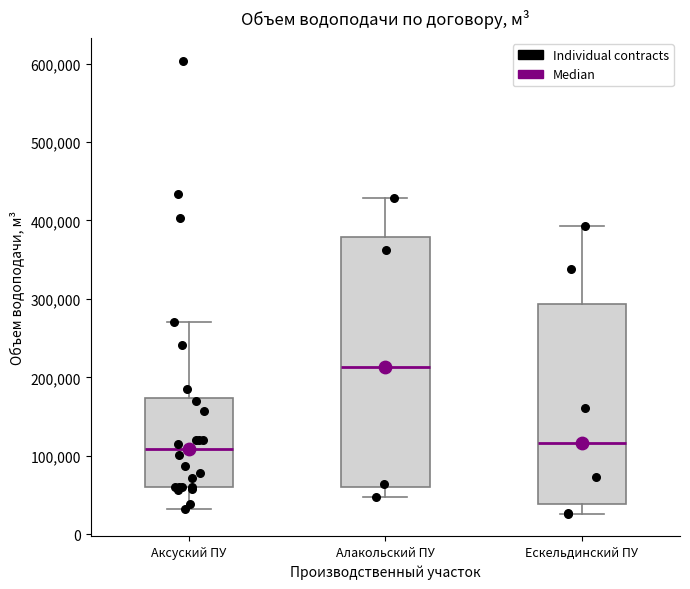

Reading left to right, read every box against the y-axis: the position of its median line, the range the box covers, and the ends of its whiskers. The values are not printed on the chart, so give them approximately, as read against the axis.

Аксуский ПУ: median 110000, box 60000 to 170000, whiskers 30000 to 270000
Алакольский ПУ: median 210000, box 60000 to 380000, whiskers 50000 to 430000
Ескельдинский ПУ: median 120000, box 40000 to 290000, whiskers 30000 to 390000